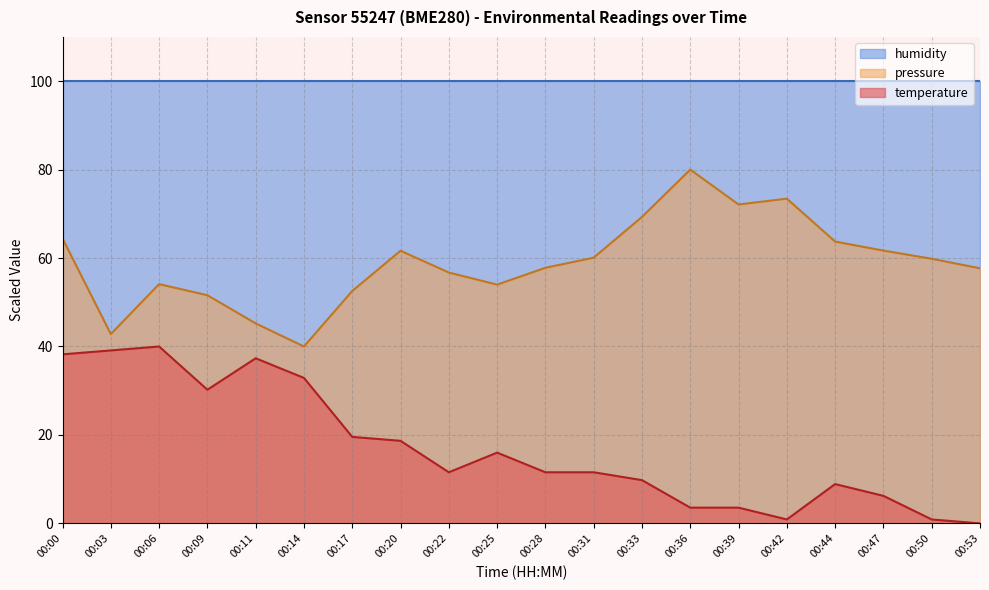

What is the difference between the highest and lowest values at 00:09?

69.8